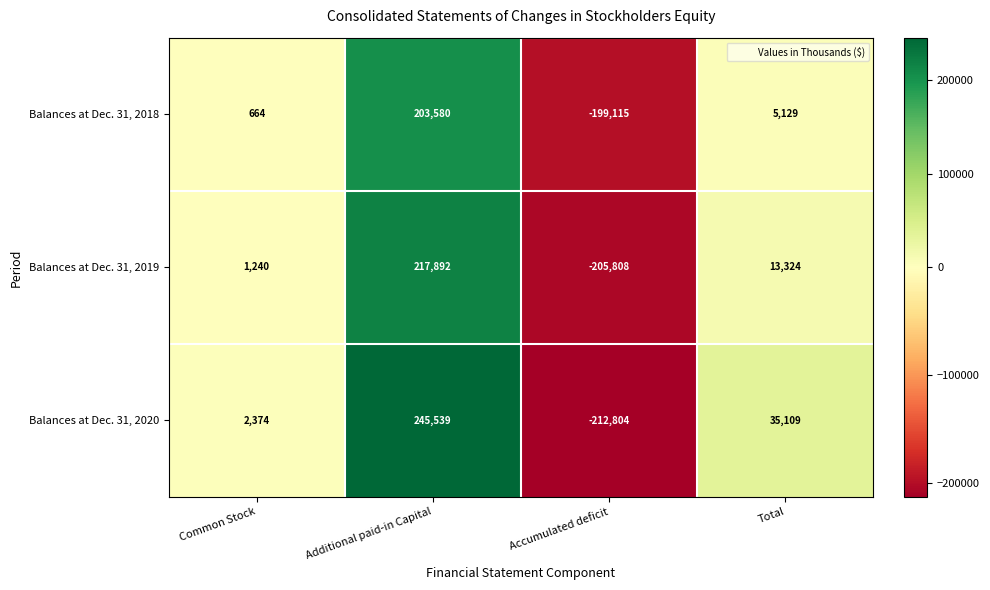

The Balances at Dec. 31, 2019 series shows 13324 at Total. True or false?

True